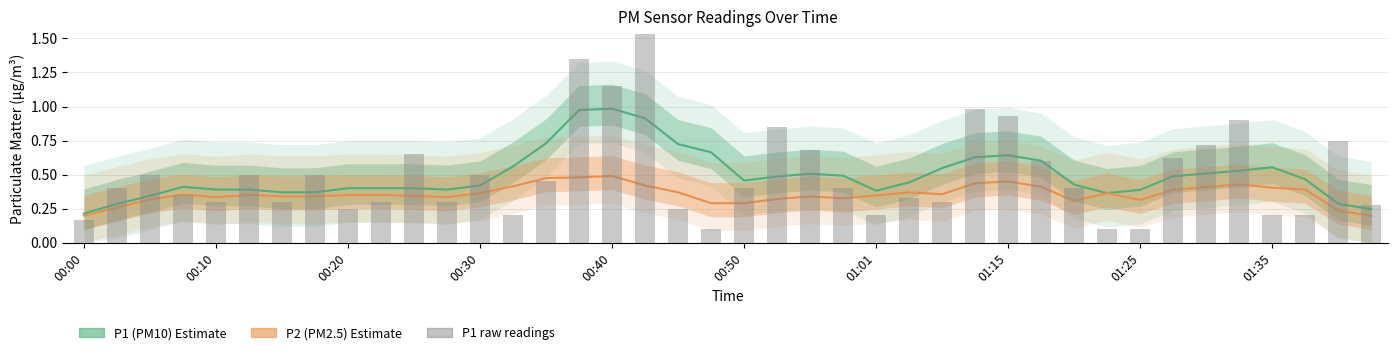

What is the lowest value of the P1 (PM10) series?

0.2